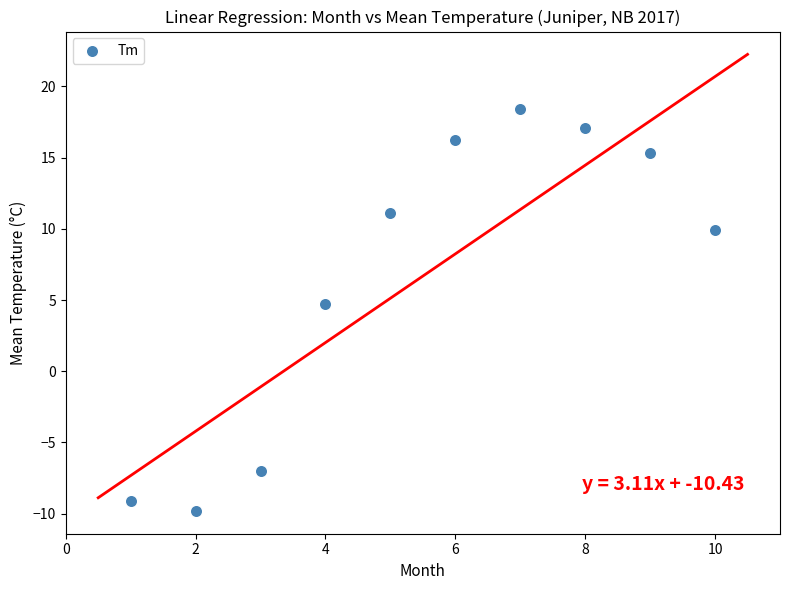

What is the average Y value?

6.7